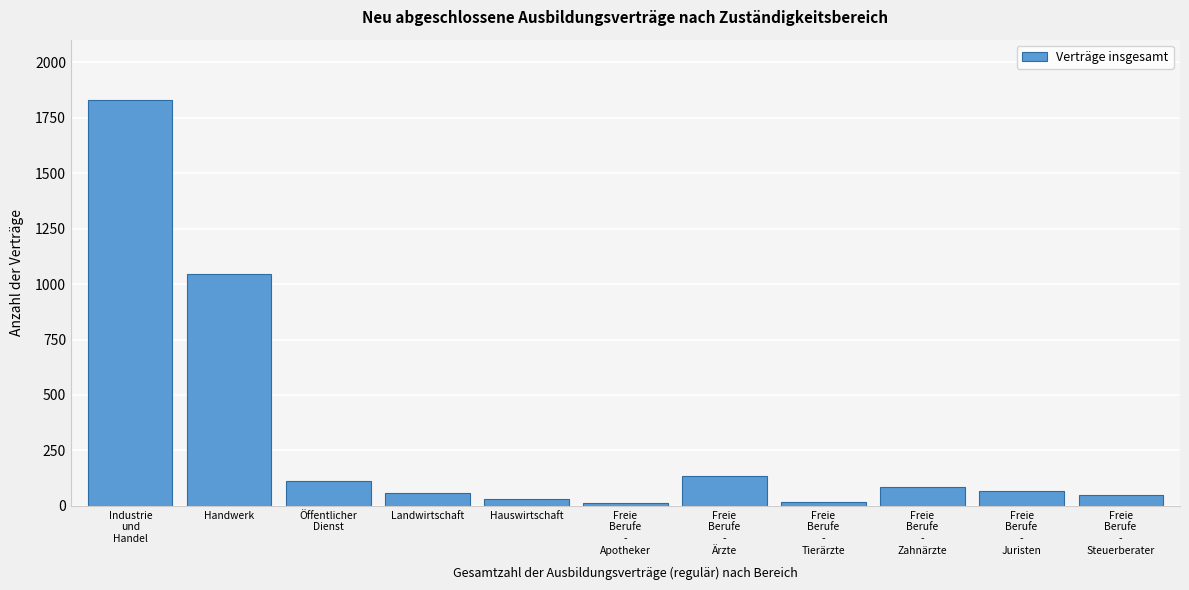

At which label is the value closest to 921?

Handwerk